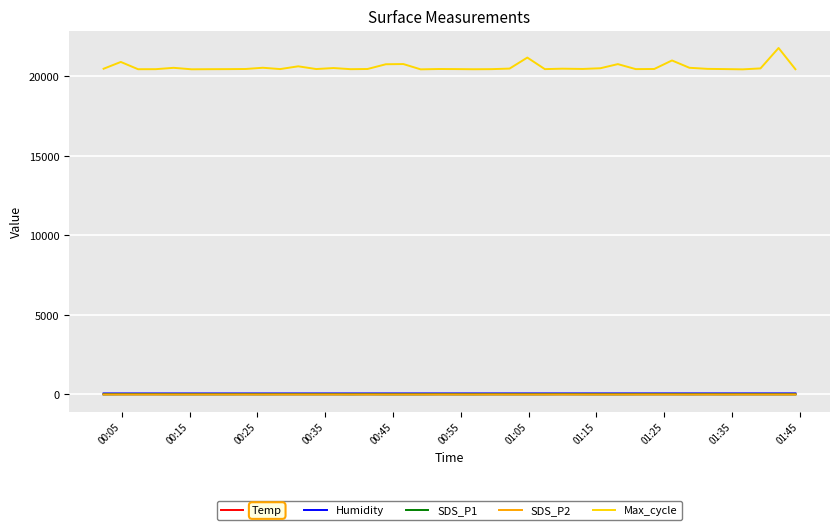

What are all the series names shown in the legend?

Temp, Humidity, SDS_P1, SDS_P2, Max_cycle